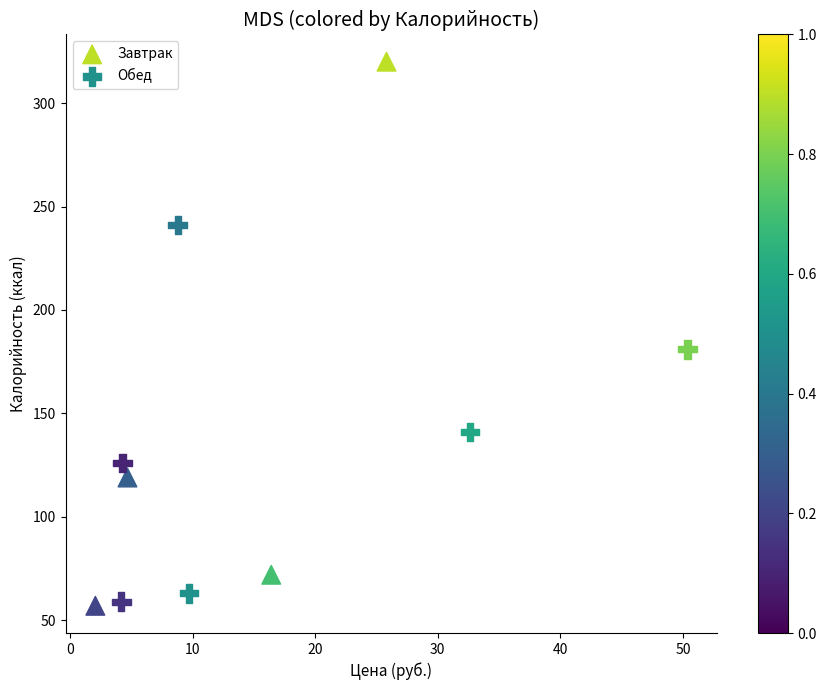

What are all the series names shown in the legend?

Завтрак, Обед